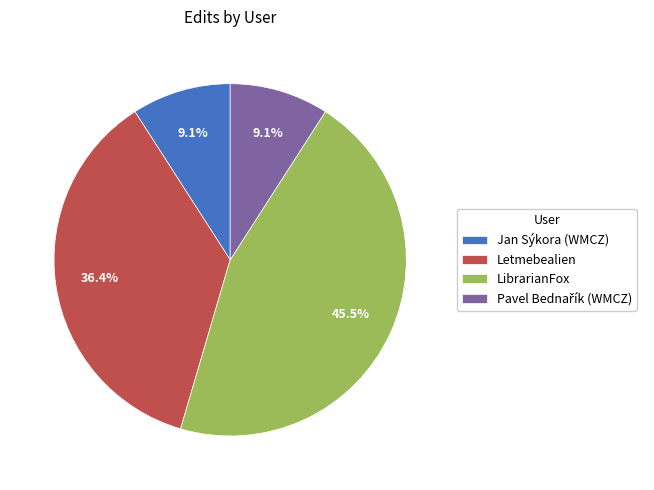

Is there a majority slice in this chart?

No